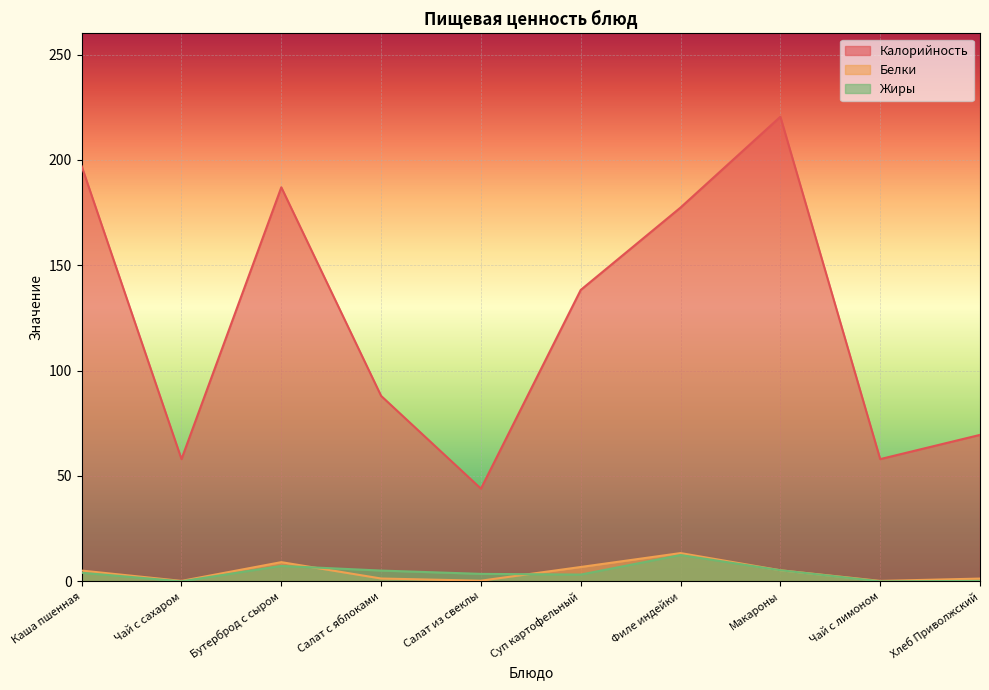

True or false: Белки and Калорийность cross at least once.

False